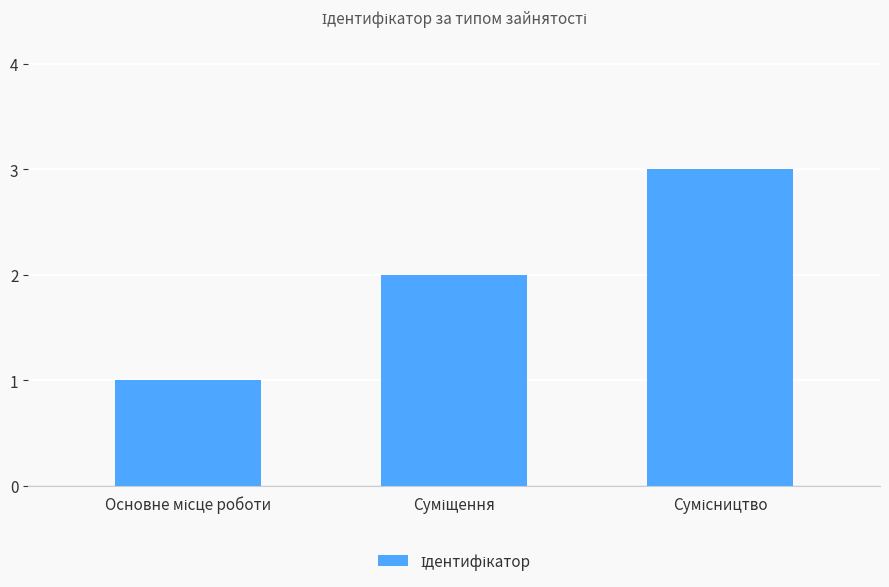

Are the bars horizontal?

No